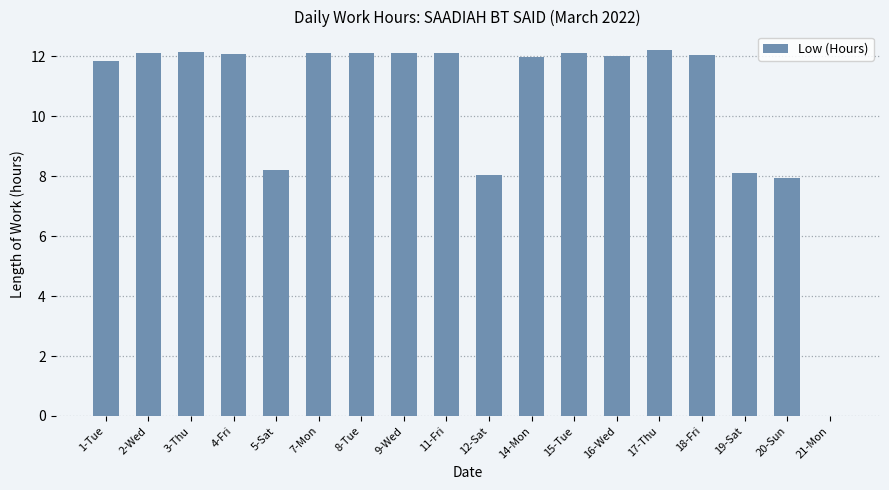

Between 12-Sat and 15-Tue, which is larger?

15-Tue